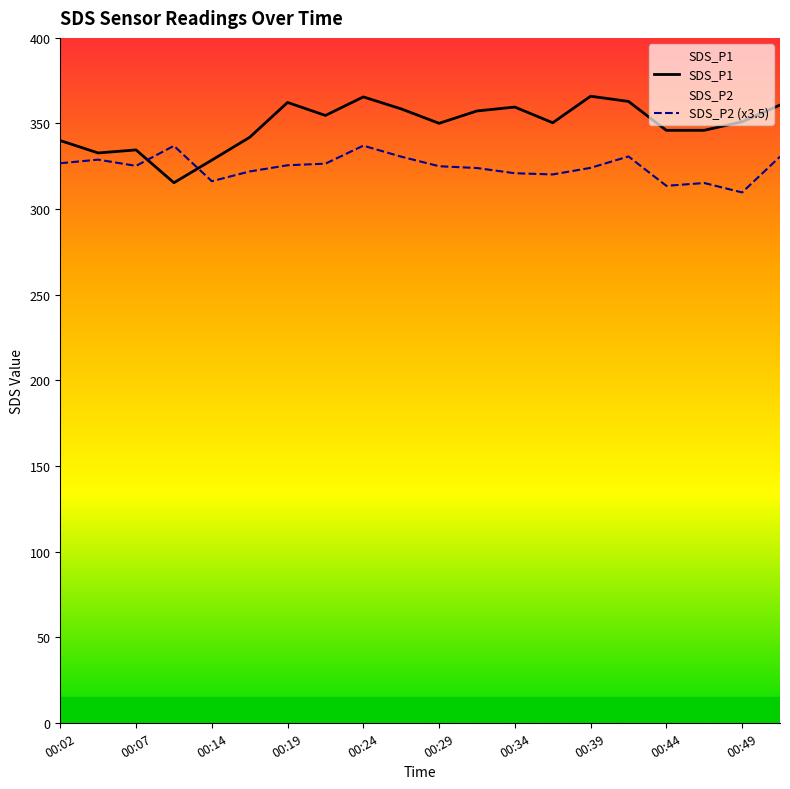

The value of SDS_P2 (x3.5) at 00:24 is 337.1. True or false?

True